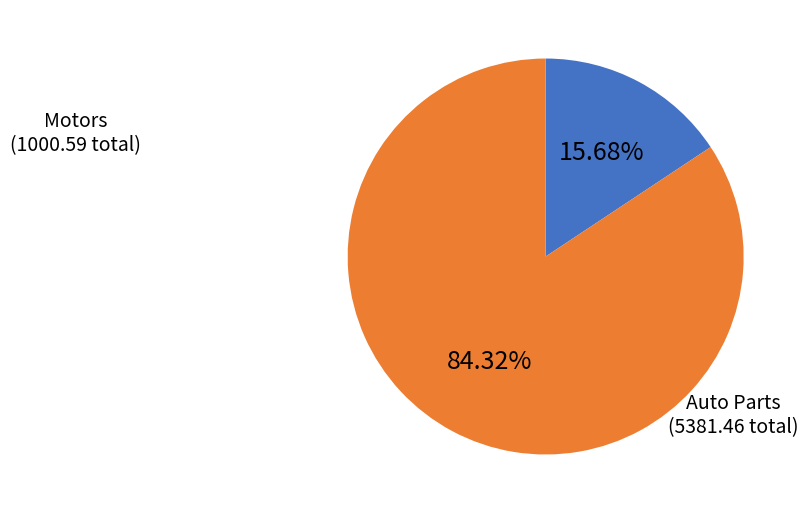

Is there any slice that represents more than half of the pie?

Yes